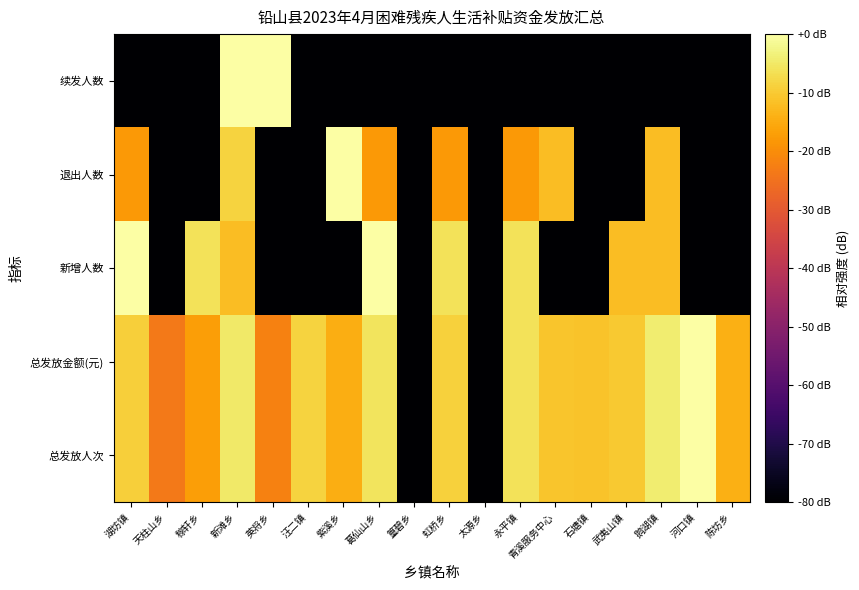

Which series changed the most between 紫溪乡 and 太源乡?

退出人数